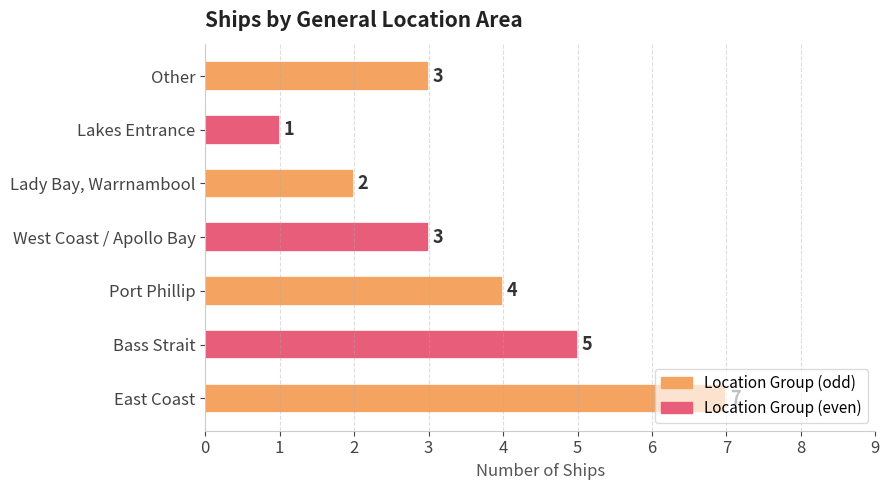

At which label is the value closest to 4?

Port Phillip